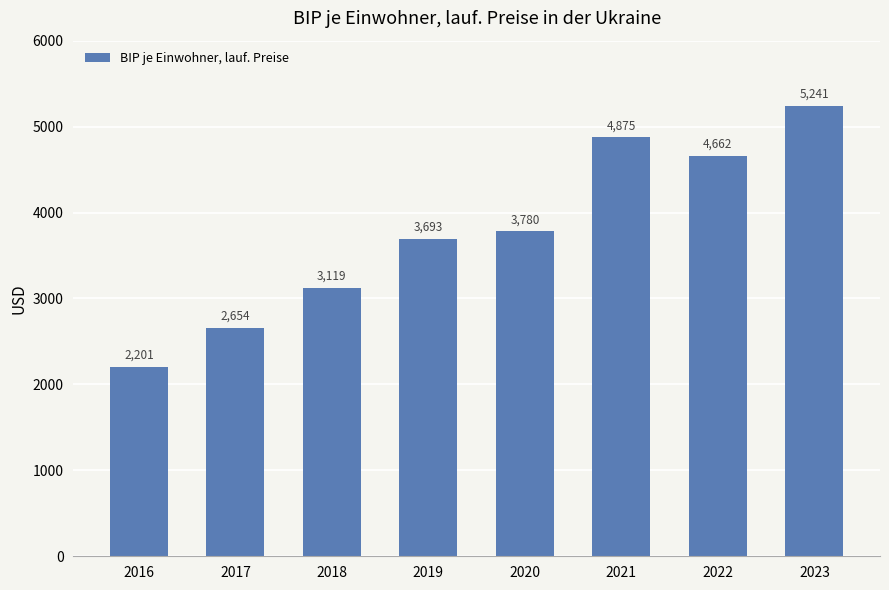

List the labels in order of value, smallest first.

2016, 2017, 2018, 2019, 2020, 2022, 2021, 2023